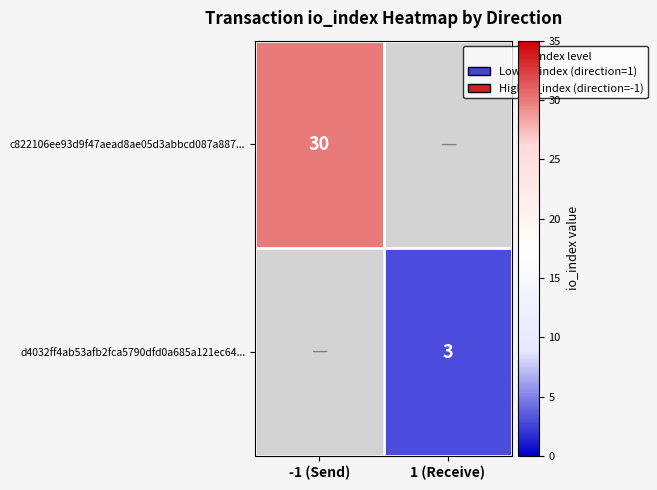

Is it true that d4032ff4ab53afb2fca5790dfd0a685a121ec64... equals 5 at 1 (Receive)?

False